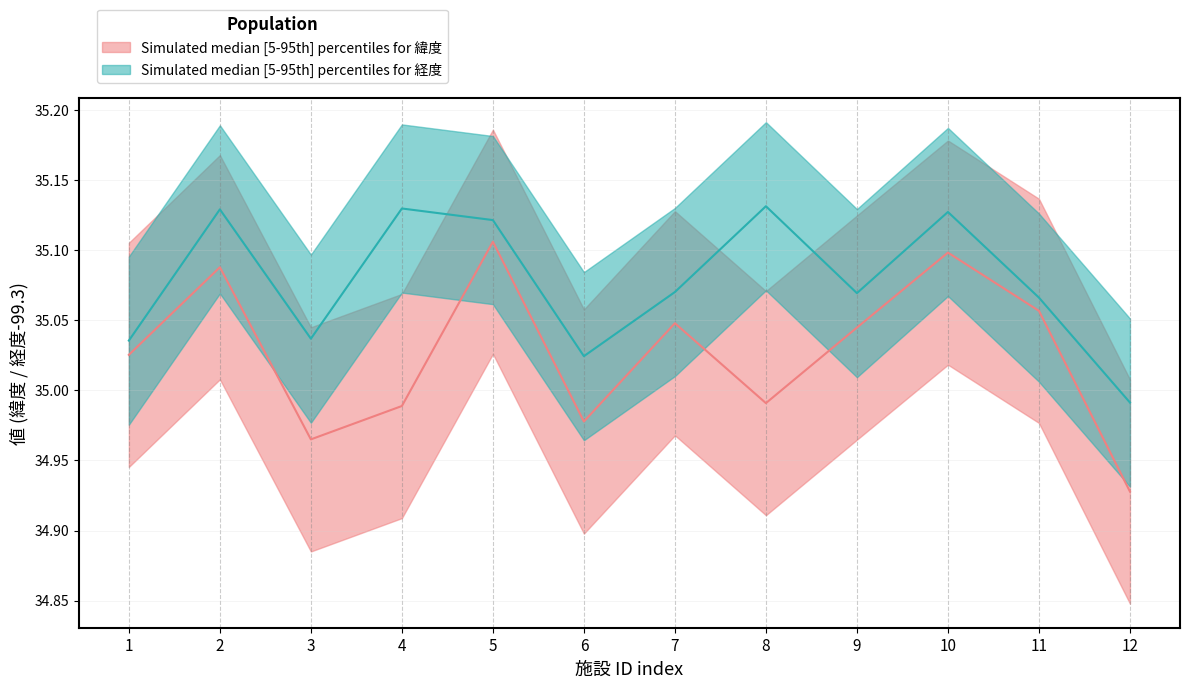

What is the difference between the maximum and minimum values in the 緯度 series?

0.2